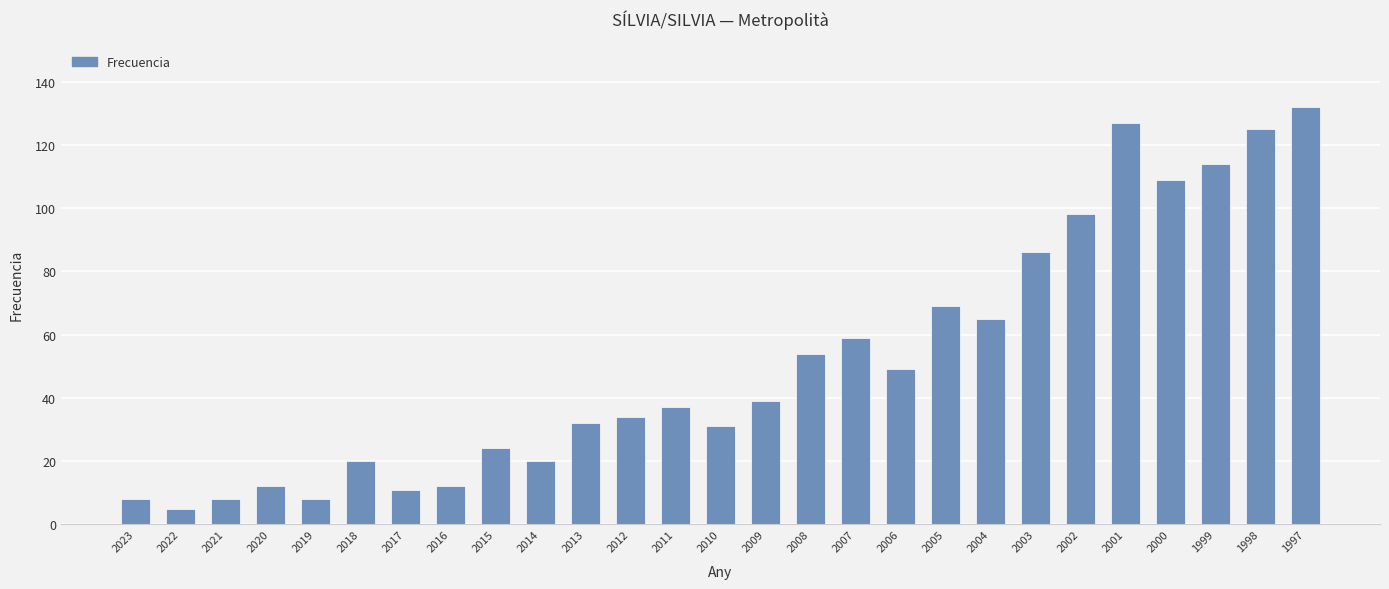

What is the approximate value at 2010?

31